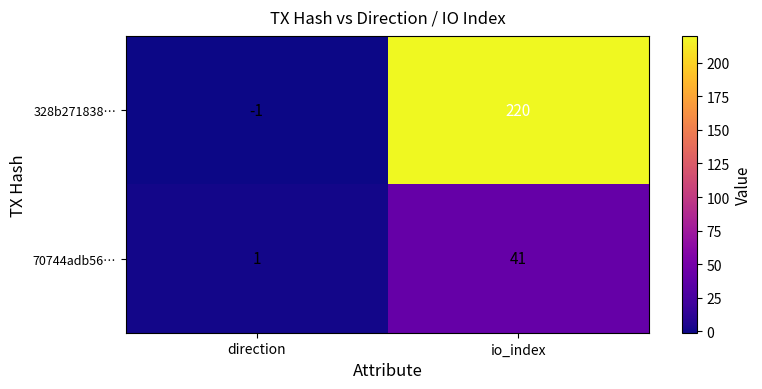

The 328b271838… series shows 220 at io_index. True or false?

True